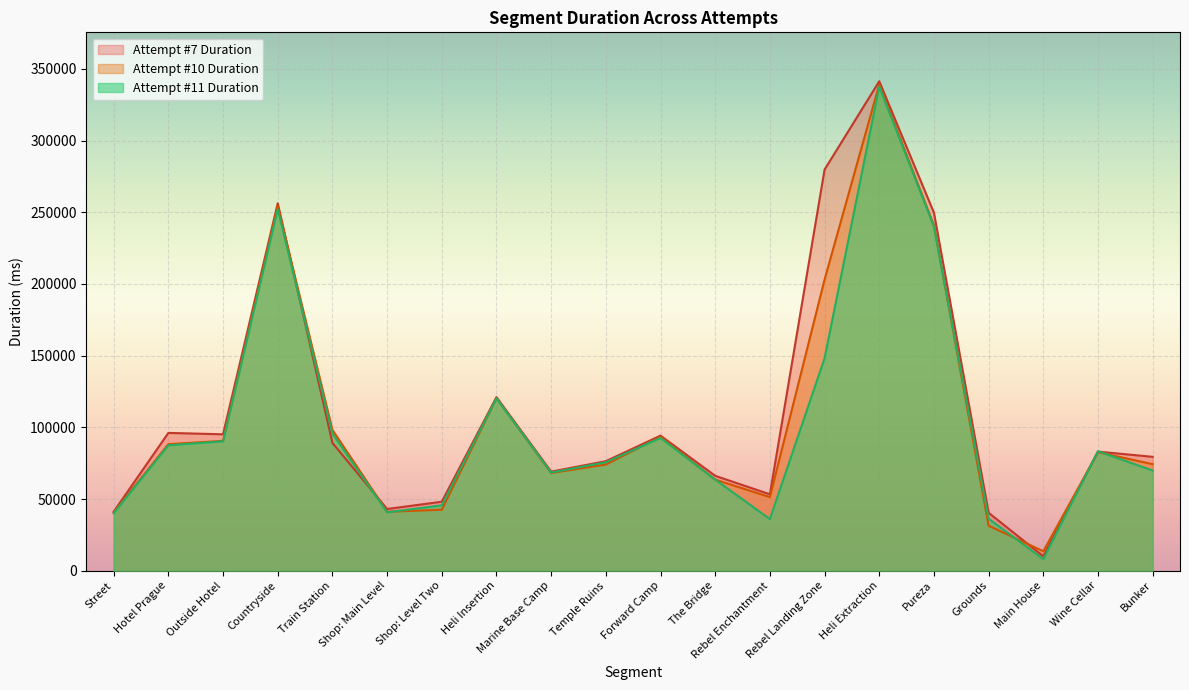

At Countryside, list the series in order from largest to smallest.

Attempt #7 Duration, Attempt #10 Duration, Attempt #11 Duration